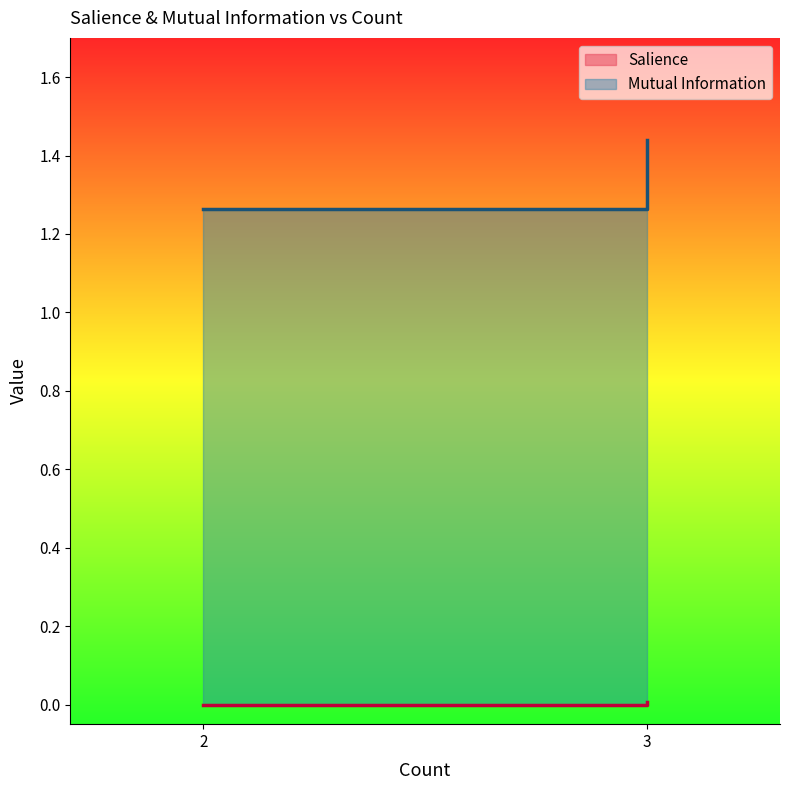

True or false: Mutual Information has a value of 1.4 at 3.

True